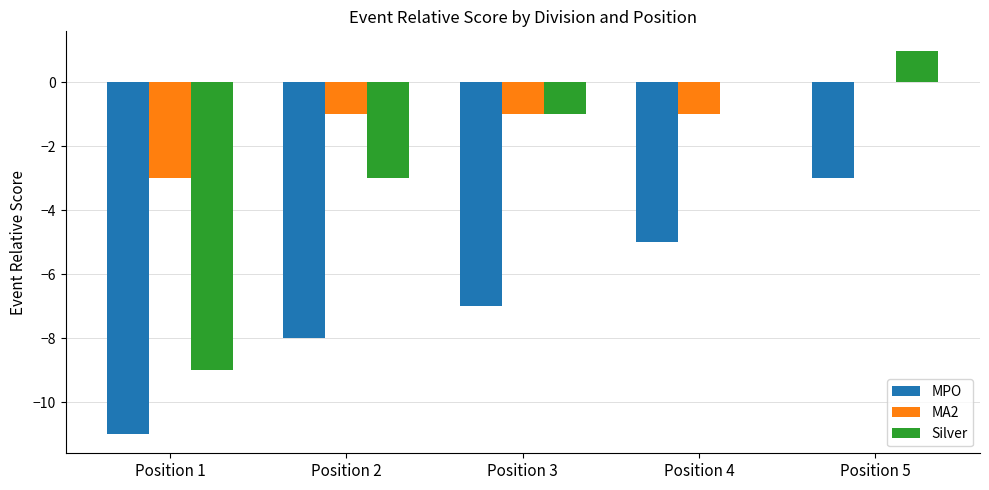

Is the value of Silver at Position 2 greater than the value of MPO at Position 2?

Yes